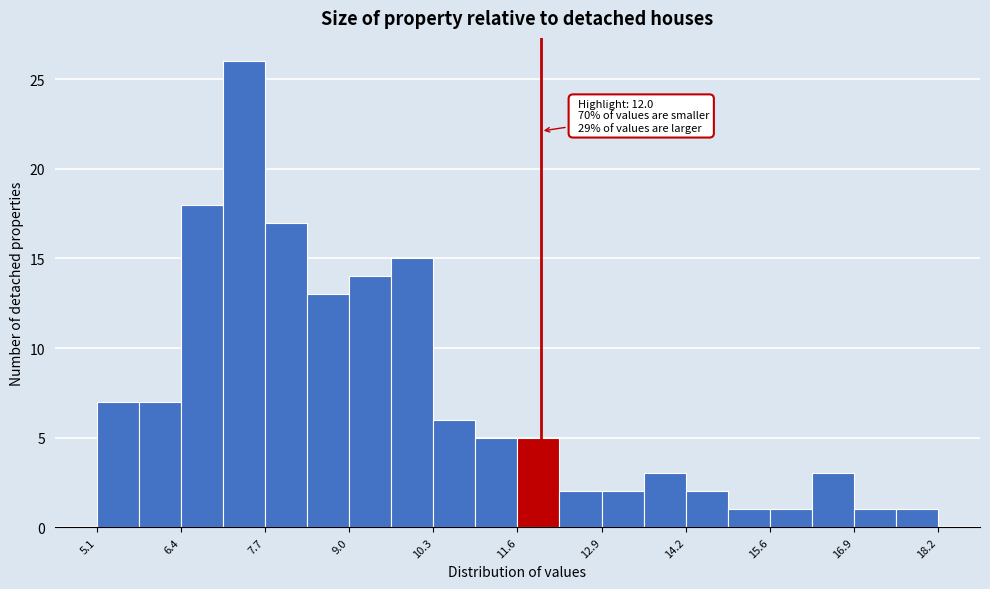

Read against the x-axis, roughly where is the centre of the tallest bar?

7.4